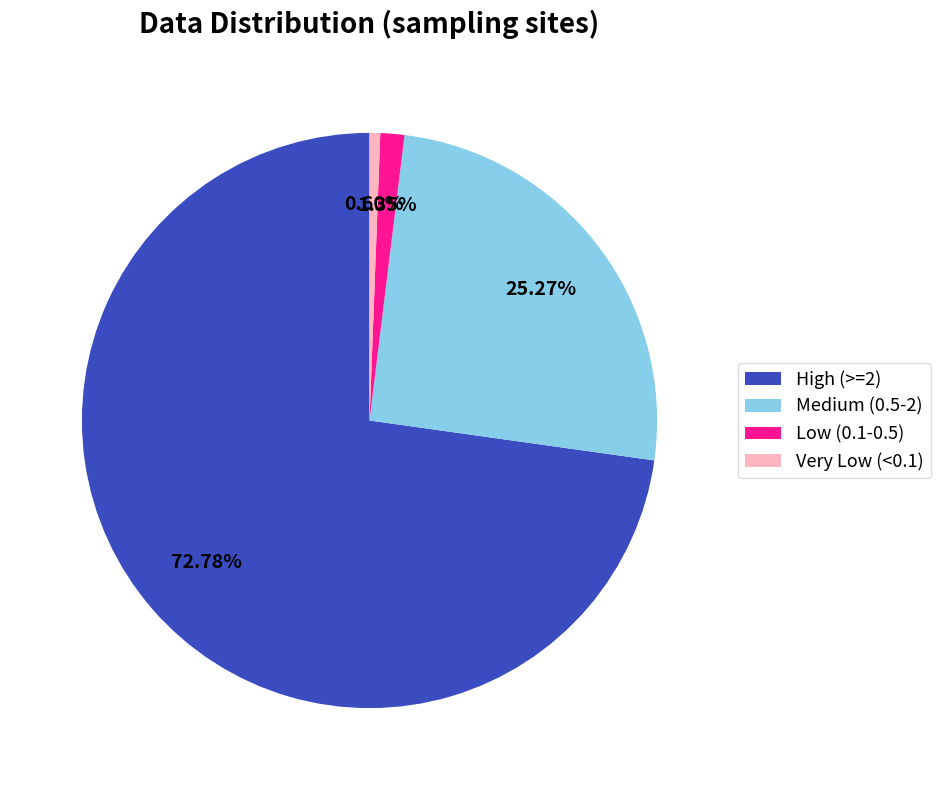

Combined, do High (>=2) and Low (0.1-0.5) account for over 50%?

Yes